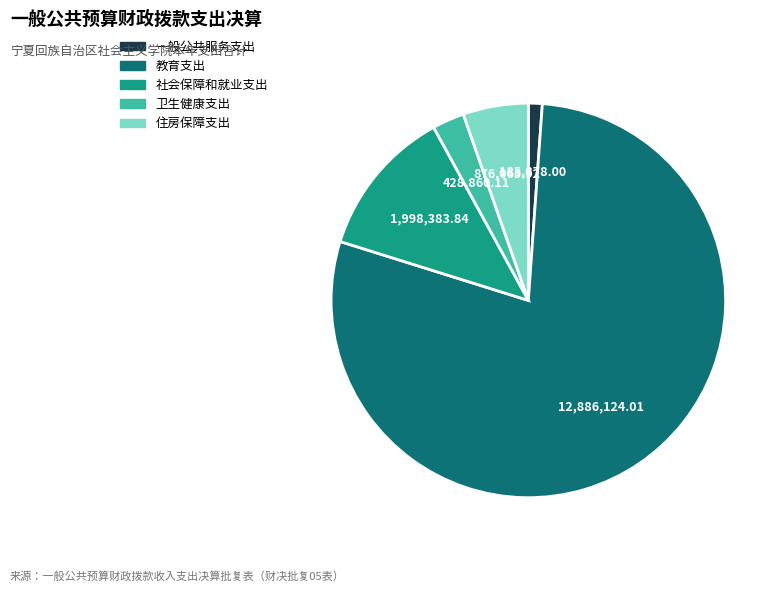

Is it true that 住房保障支出 is 15% of the pie?

False